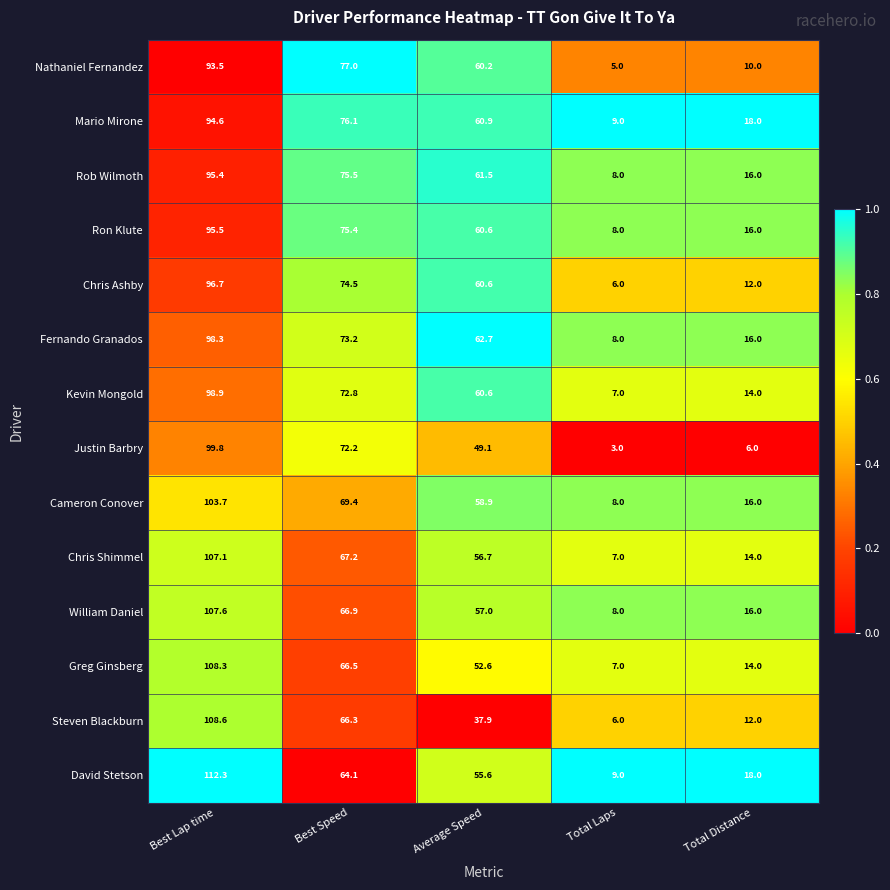

Which label corresponds to the smallest value in the chart?

Total Laps